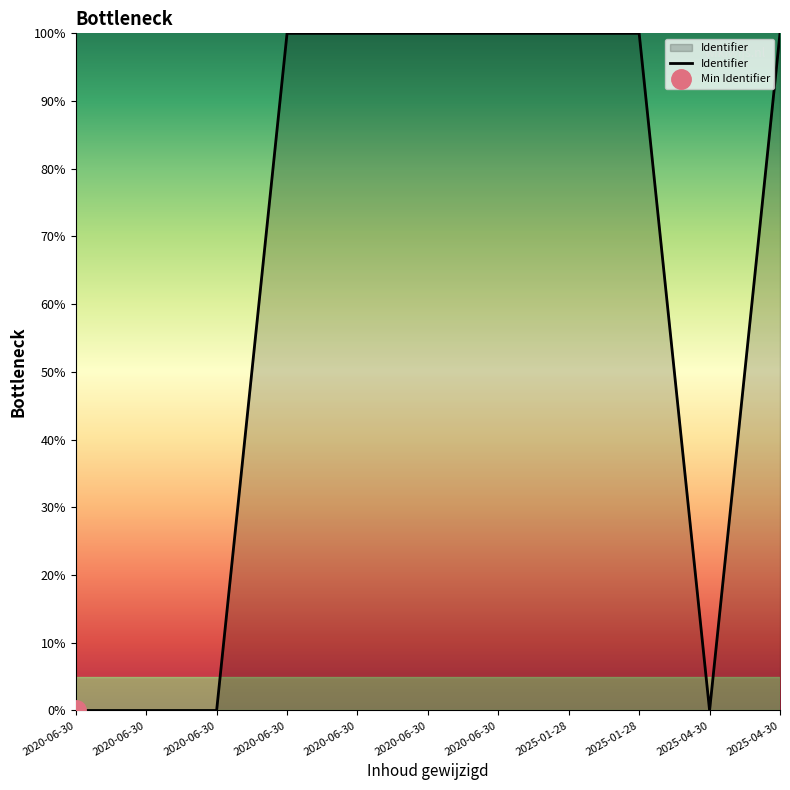

Reading left to right, transcribe all the data shown in this chart.

2020-06-30=0.0	2020-06-30=0.0	2020-06-30=0.0	2020-06-30=100.0	2020-06-30=100.0	2020-06-30=100.0	2020-06-30=100.0	2025-01-28=100.0	2025-01-28=100.0	2025-04-30=0.0	2025-04-30=100.0